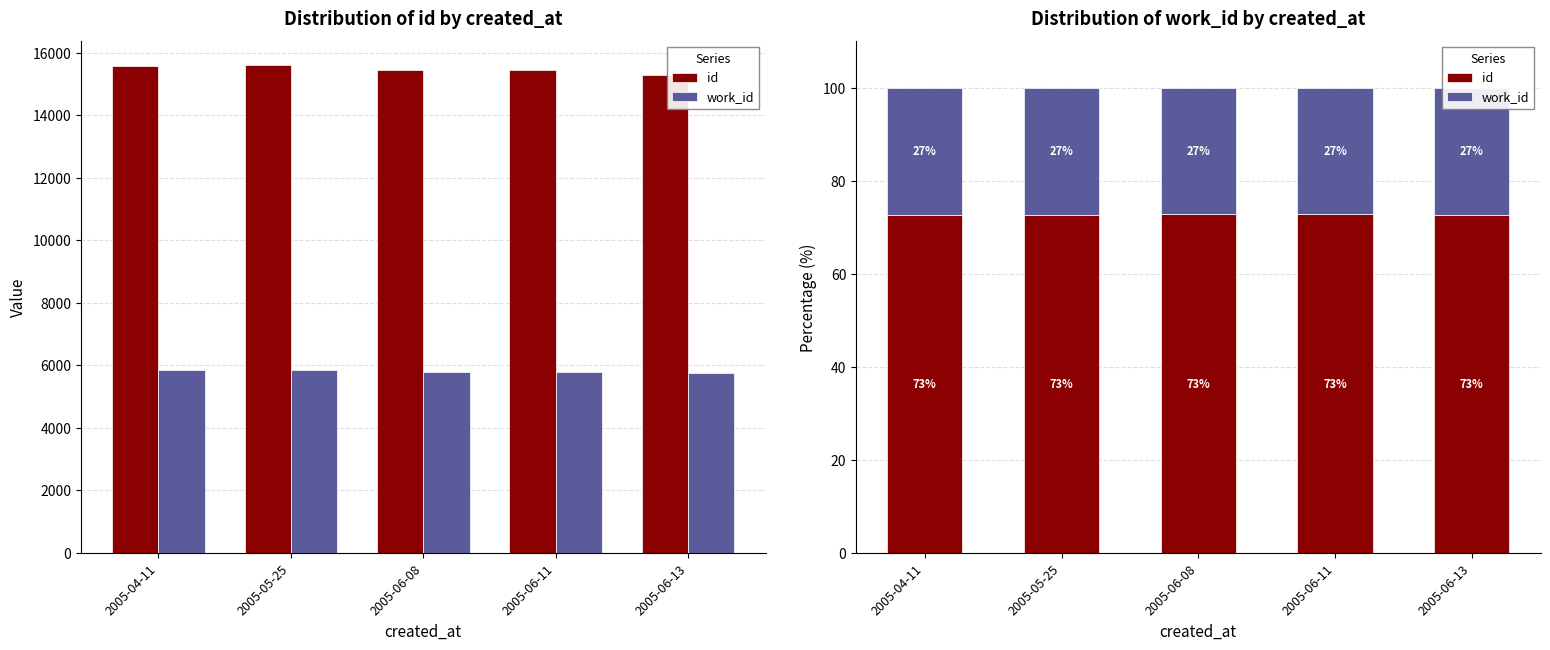

List the labels in order of work_id value, smallest first.

2005-06-08, 2005-06-11, 2005-06-13, 2005-04-11, 2005-05-25